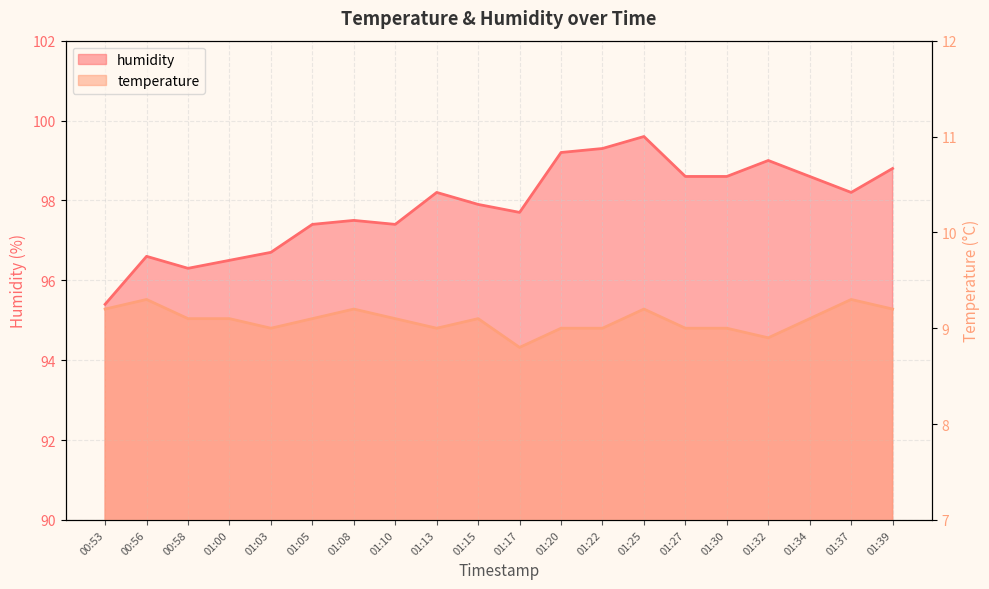

At which label is humidity closest to 97?

01:03